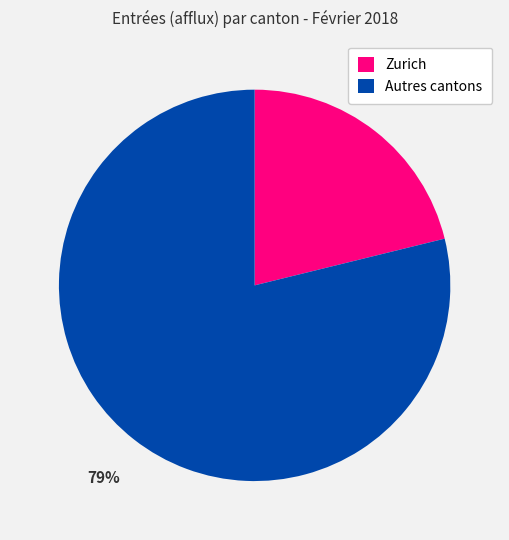

To the nearest percent, what is the average slice percentage?

50%